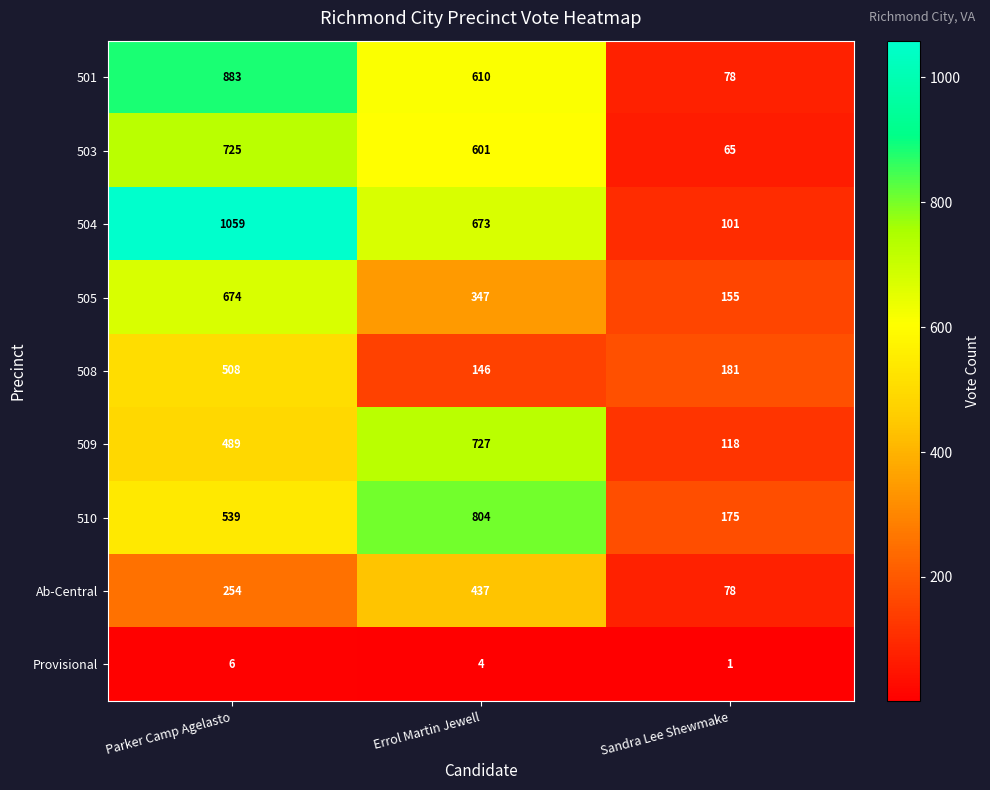

At which category is the sum across all series the highest?

Parker Camp Agelasto